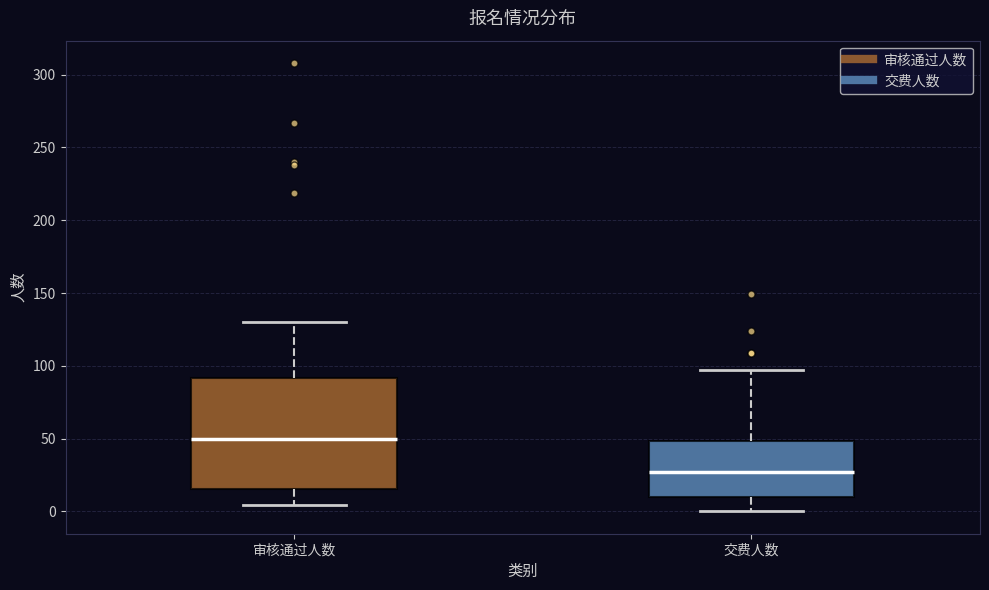

Comparing the boxes themselves (not the whiskers), which one is the tallest?

审核通过人数